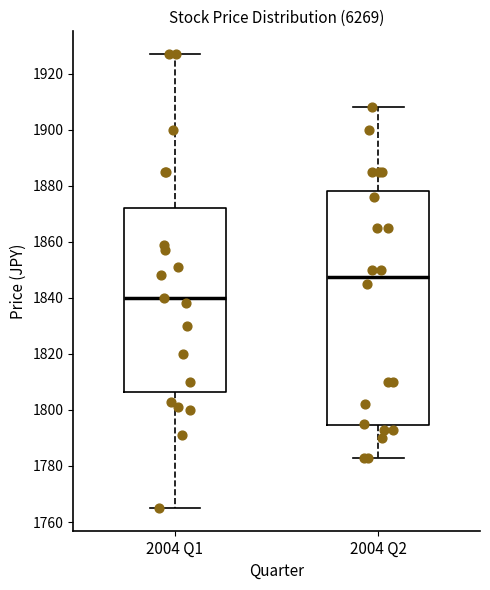

Where is the upper edge of the box for 2004 Q2 on the y-axis? The values are not printed on the chart, so give them approximately, as read against the axis.

1878